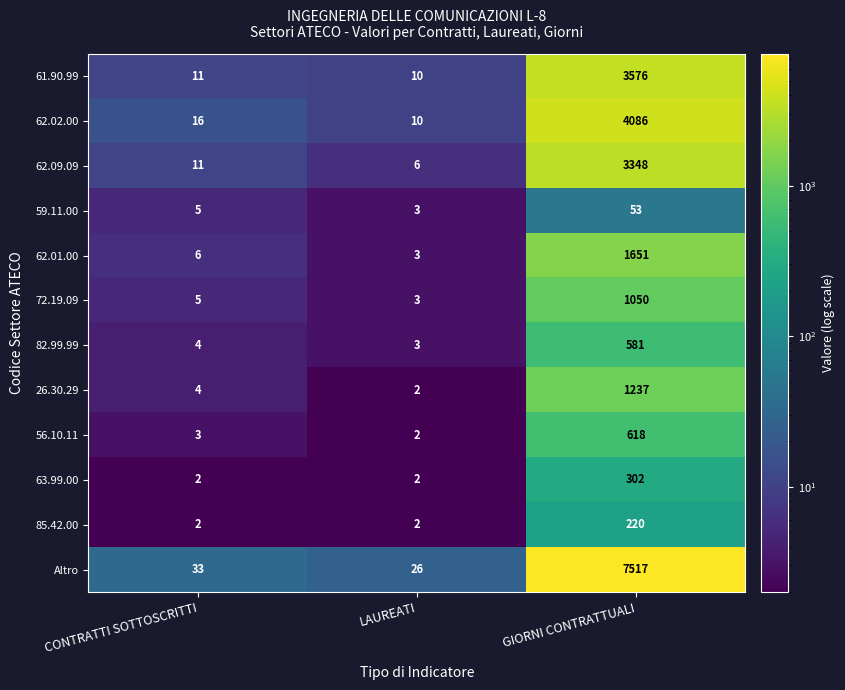

The 62.01.00 series shows 3 at LAUREATI. True or false?

True